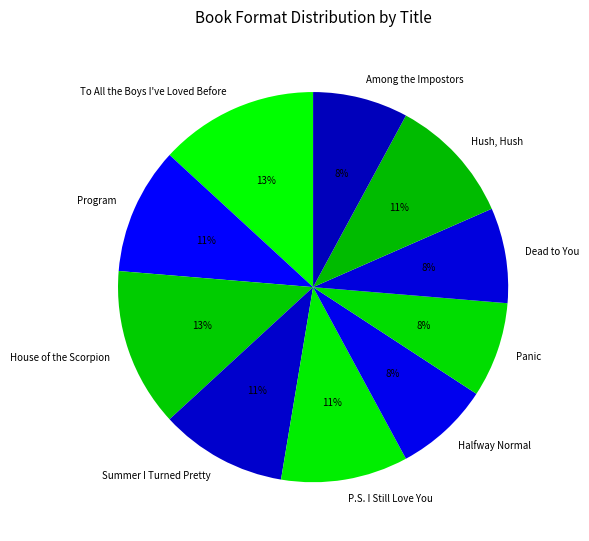

True or false: Among the Impostors accounts for 8% of the total.

True